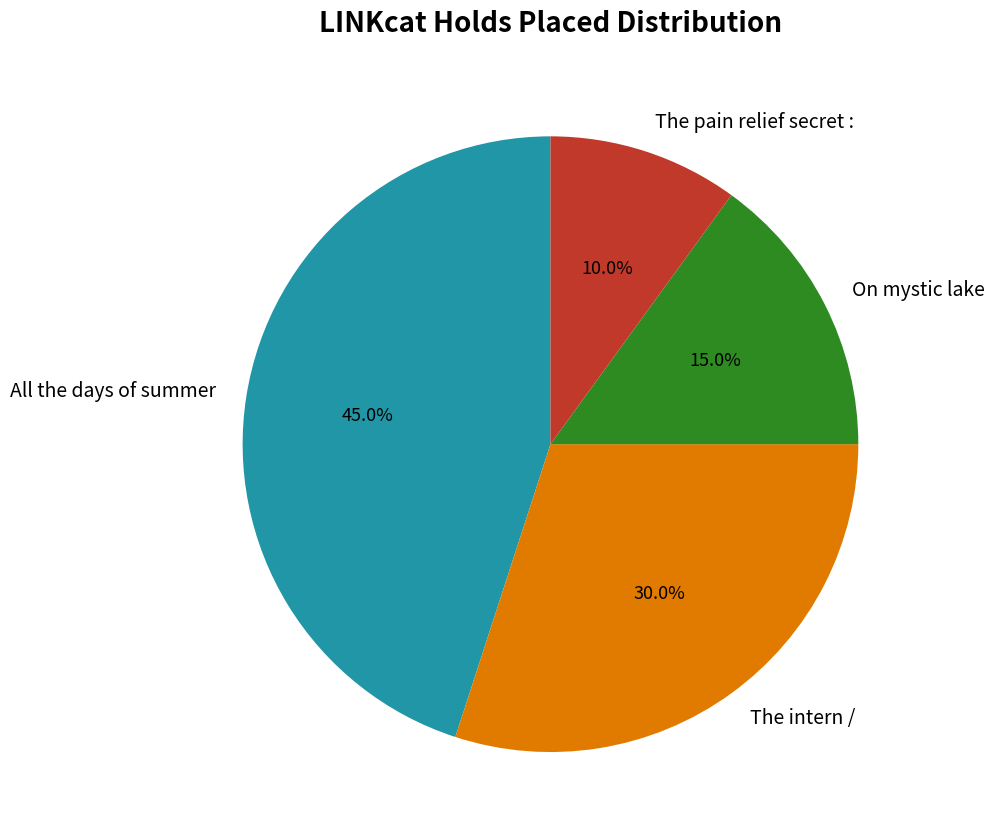

To the nearest percent, what percentage of the pie is The pain relief secret :?

10%